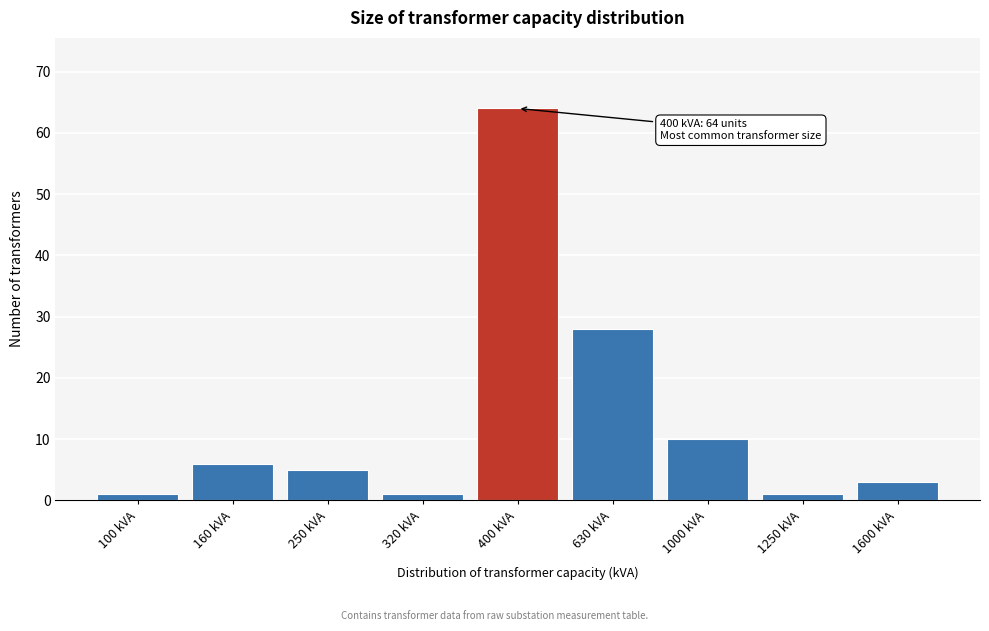

Reading left to right, extract all data points from this chart.

100 kVA=1	160 kVA=6	250 kVA=5	320 kVA=1	400 kVA=64	630 kVA=28	1000 kVA=10	1250 kVA=1	1600 kVA=3